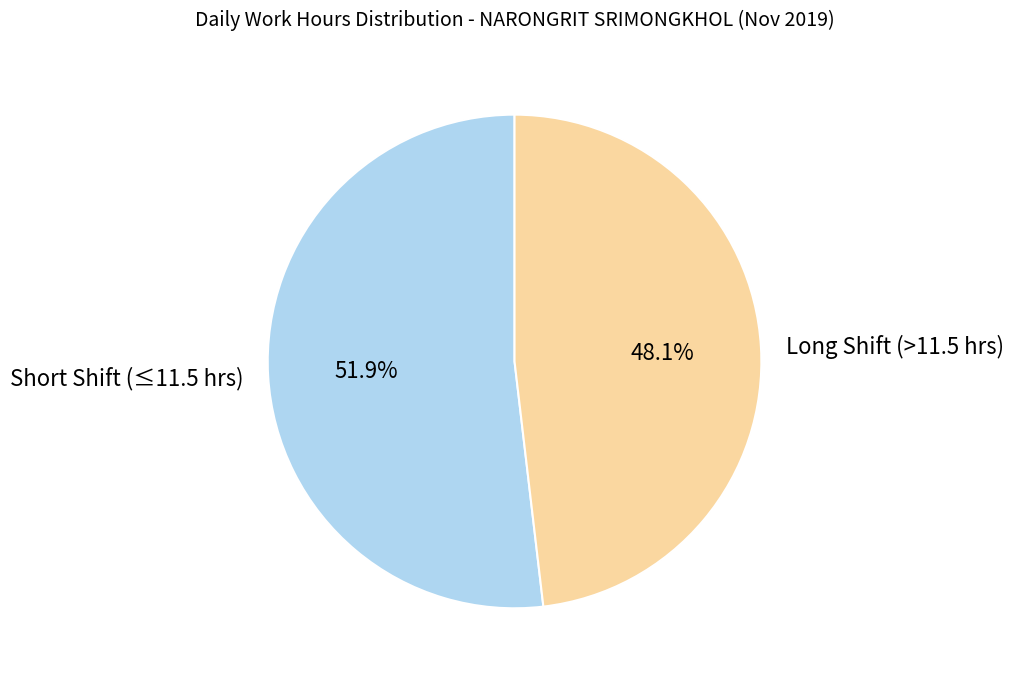

Is there a majority slice in this chart?

Yes